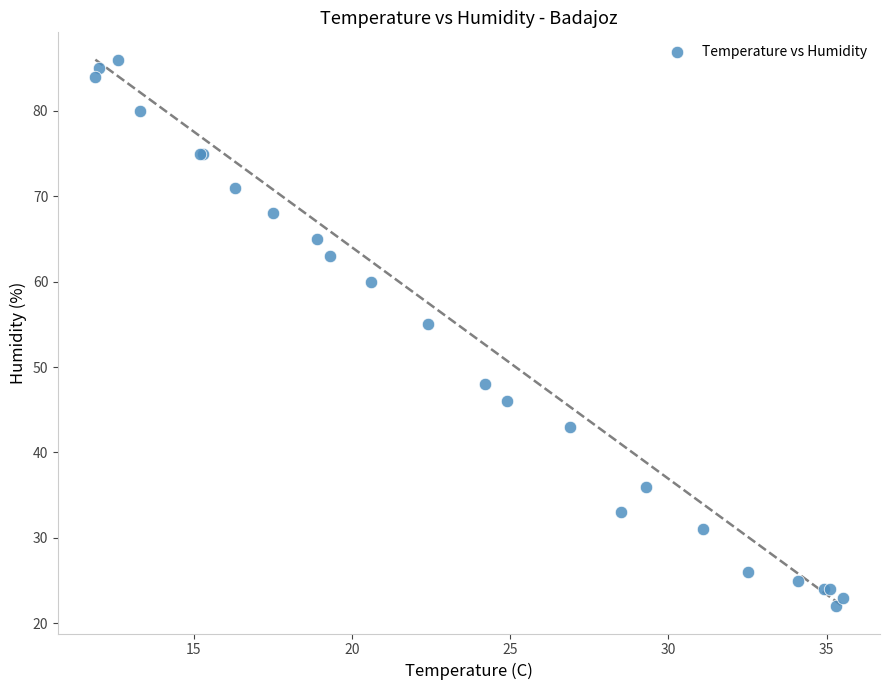

What Y value in the scatter plot is closest to 54?

55